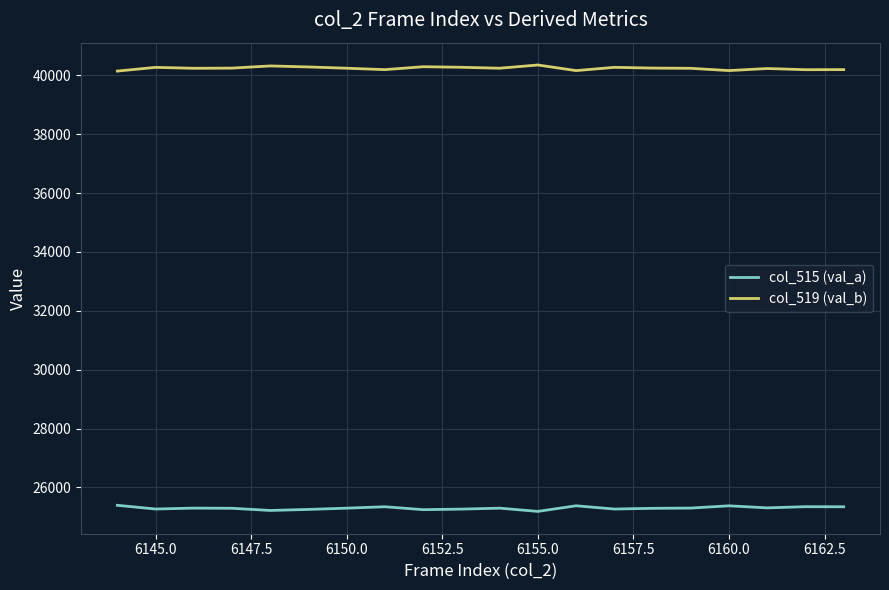

True or false: col_519 (val_b) and col_515 (val_a) intersect in this chart.

False